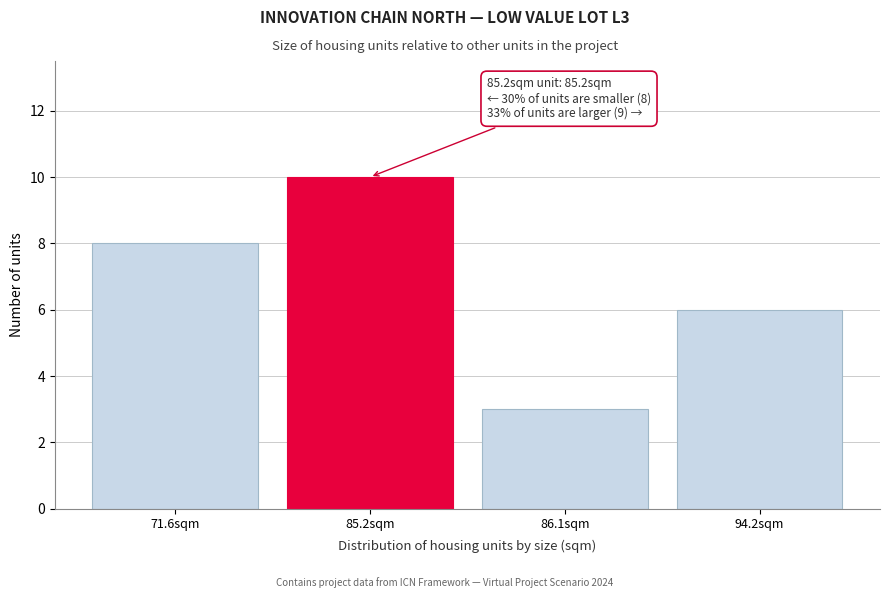

Reading left to right, transcribe all the data shown in this chart.

8	10	3	6